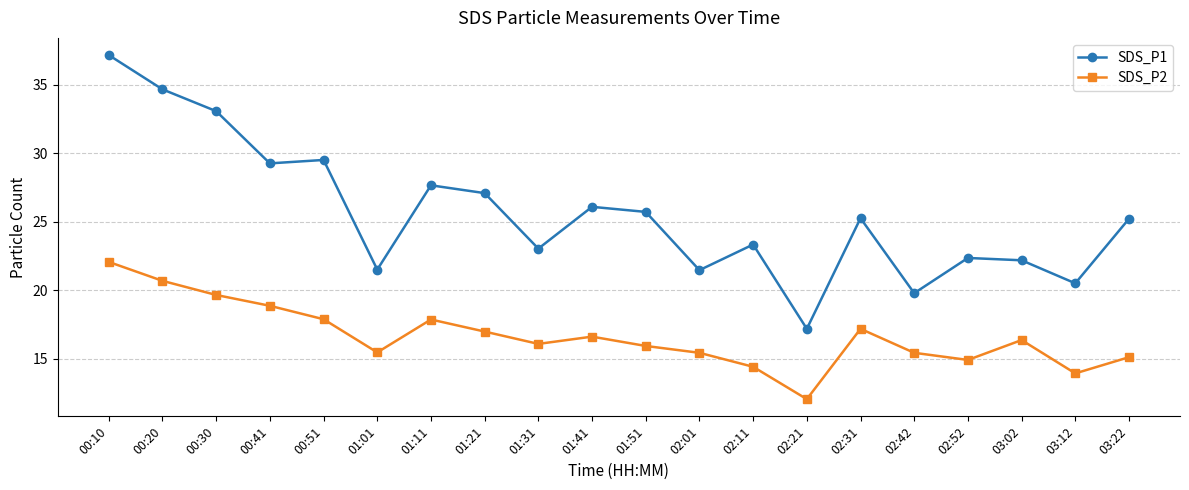

What is the value of the SDS_P2 point at the 13th from the left?

14.4